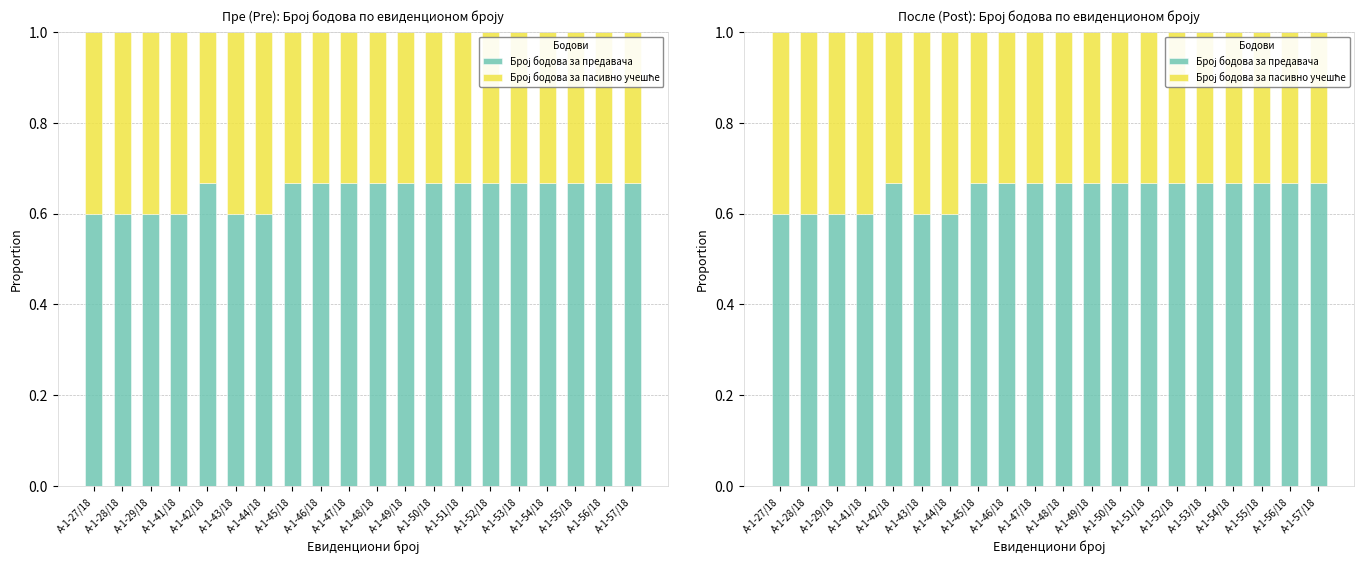

Is it true that Број бодова за предавача equals 0.7 at А-1-51/18?

True